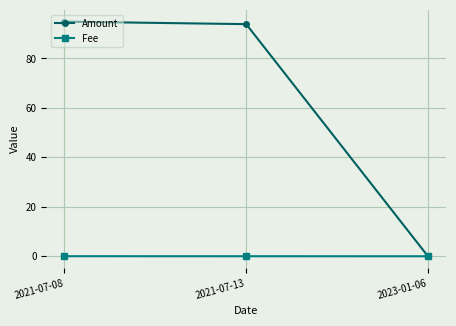

How many distinct data groups are displayed?

2